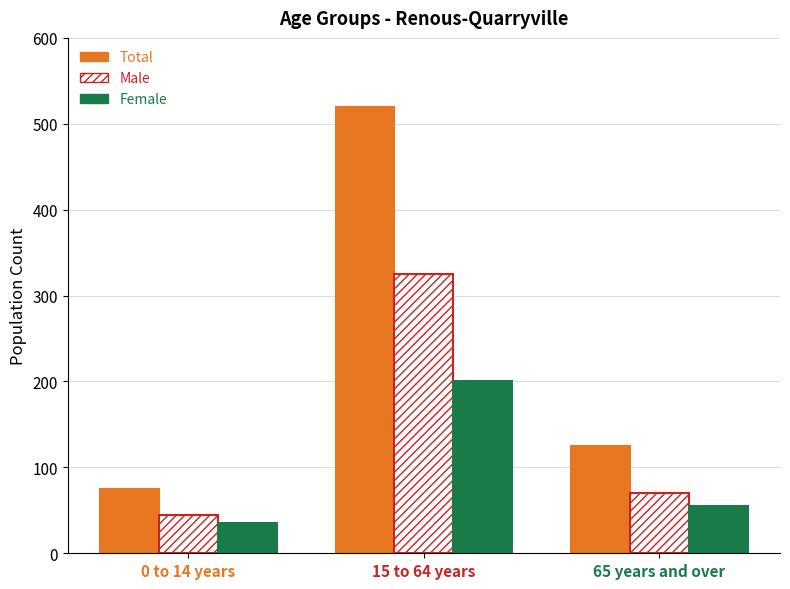

At which category is the sum across all series the highest?

15 to 64 years